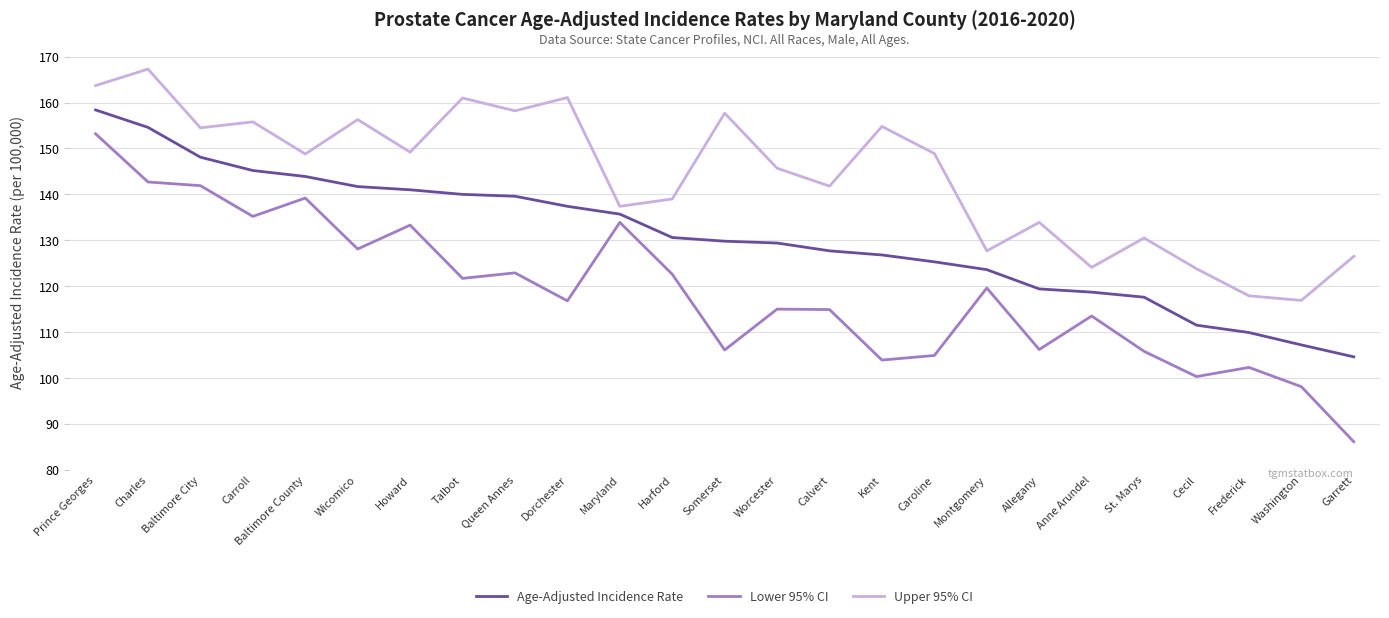

What is the minimum value shown in the chart?

86.1